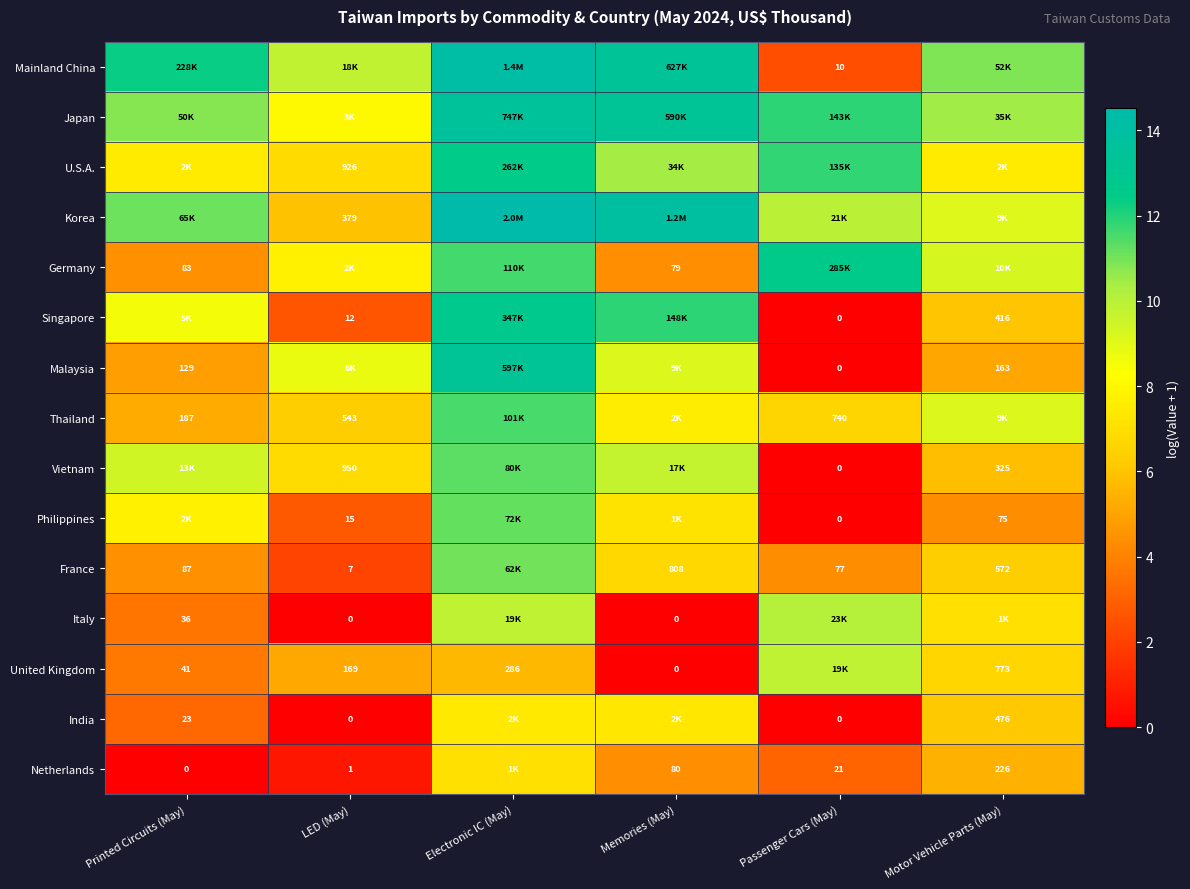

True or false: Italy has a value of 9.8 at Electronic IC (May).

True